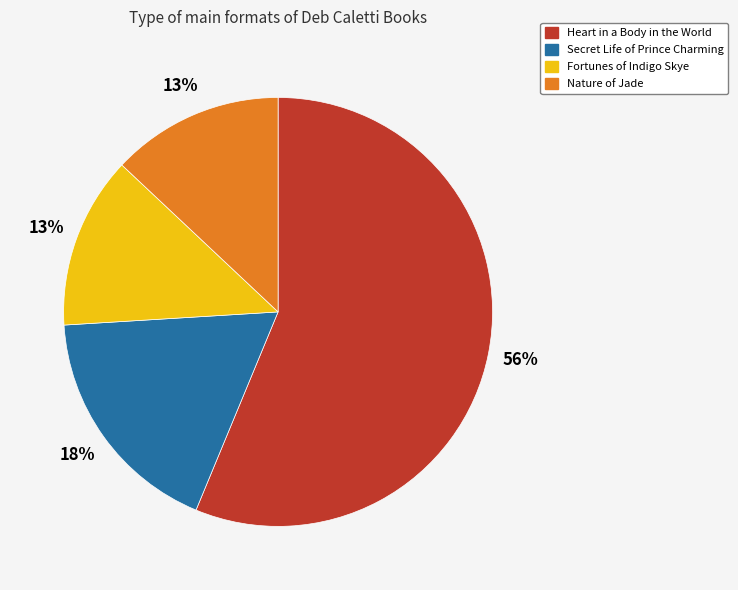

To the nearest percent, what is the average slice percentage?

25%